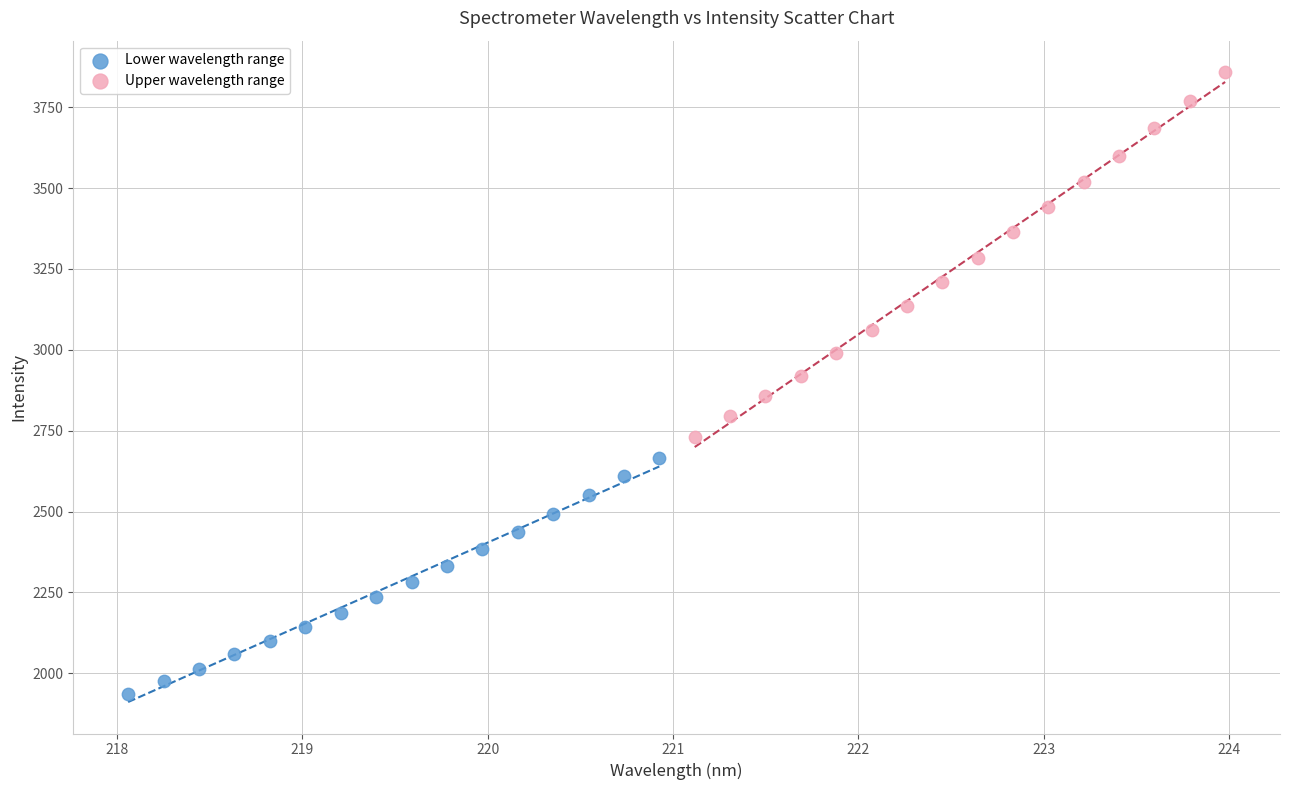

What are all the series names shown in the legend?

Lower wavelength range, Upper wavelength range